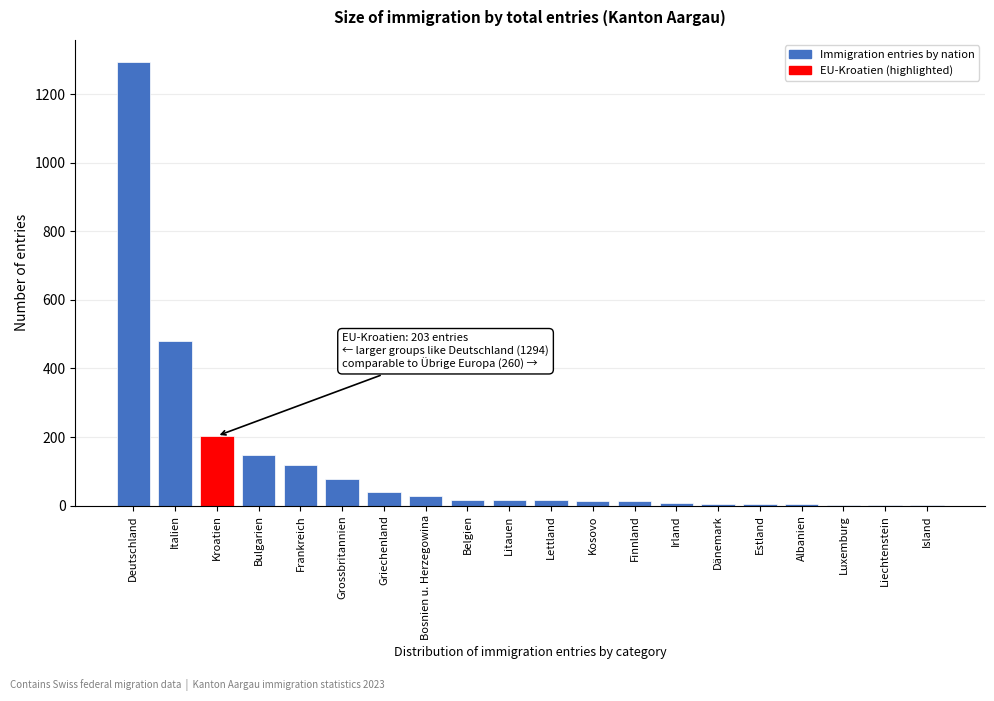

Between Kroatien and Frankreich, which is larger?

Kroatien